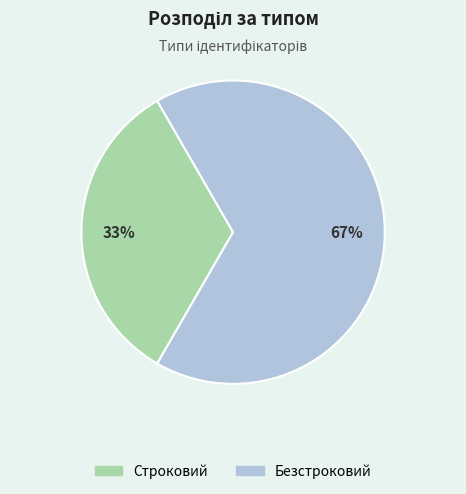

How many slices are in this pie chart?

2